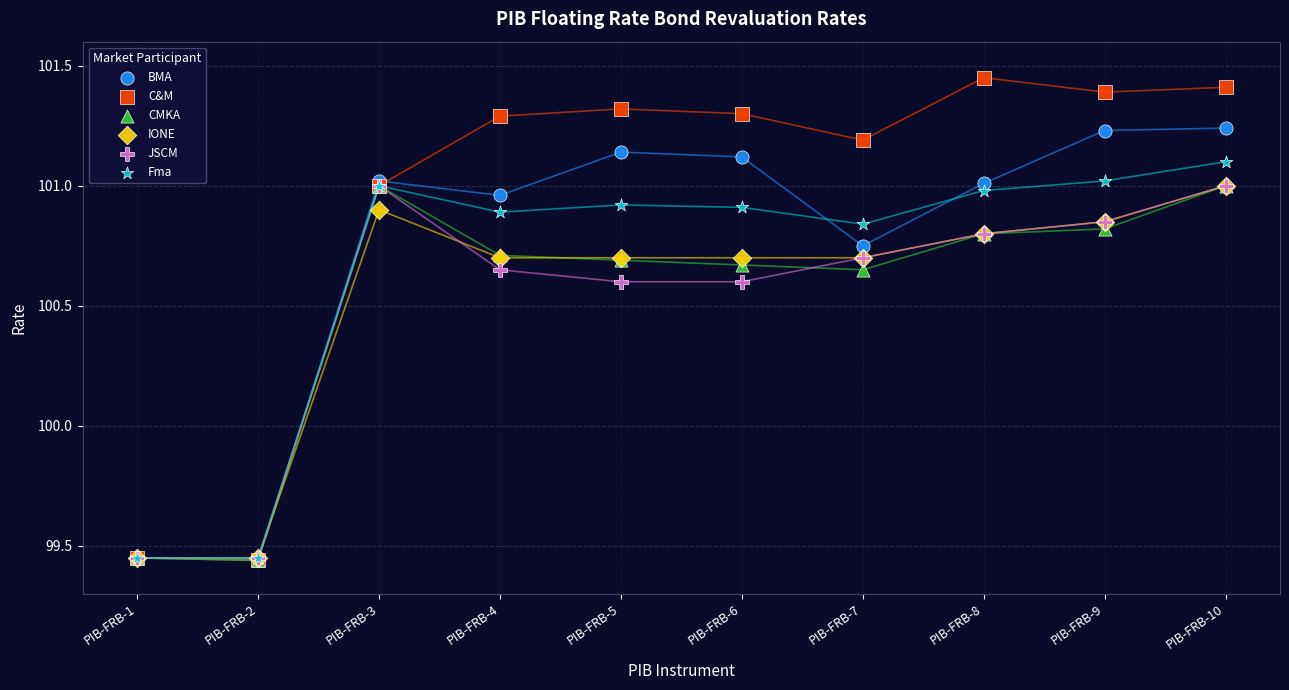

What are all the series names shown in the legend?

BMA, C&M, CMKA, IONE, JSCM, Fma